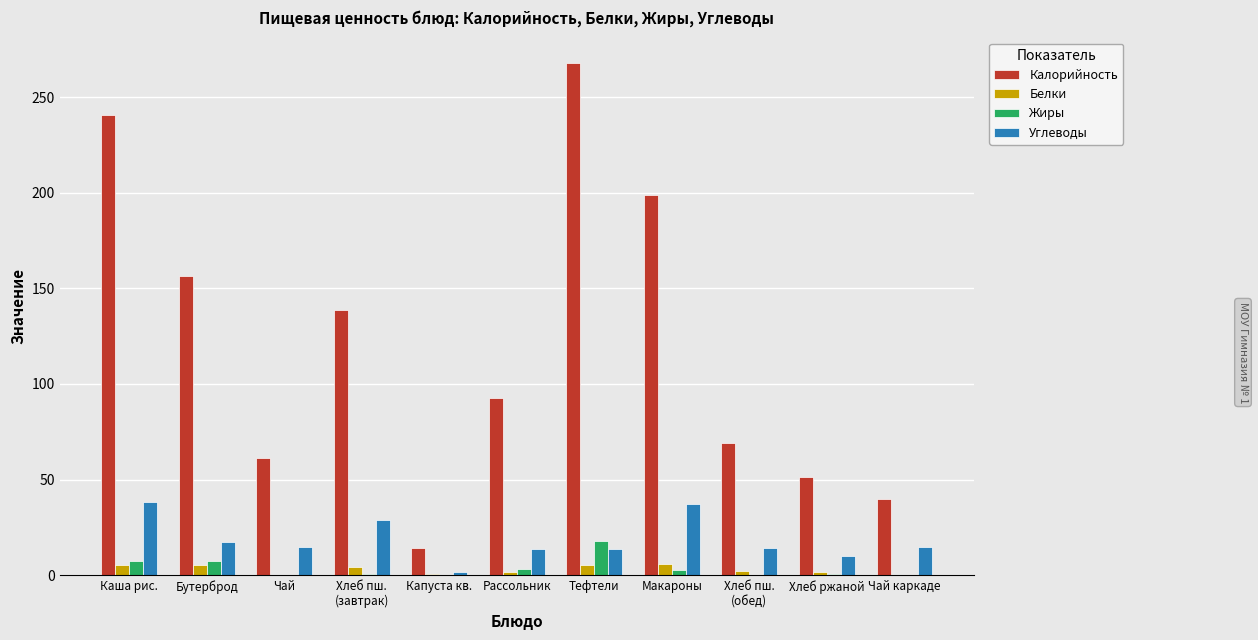

Which series has the largest total across all categories?

Калорийность